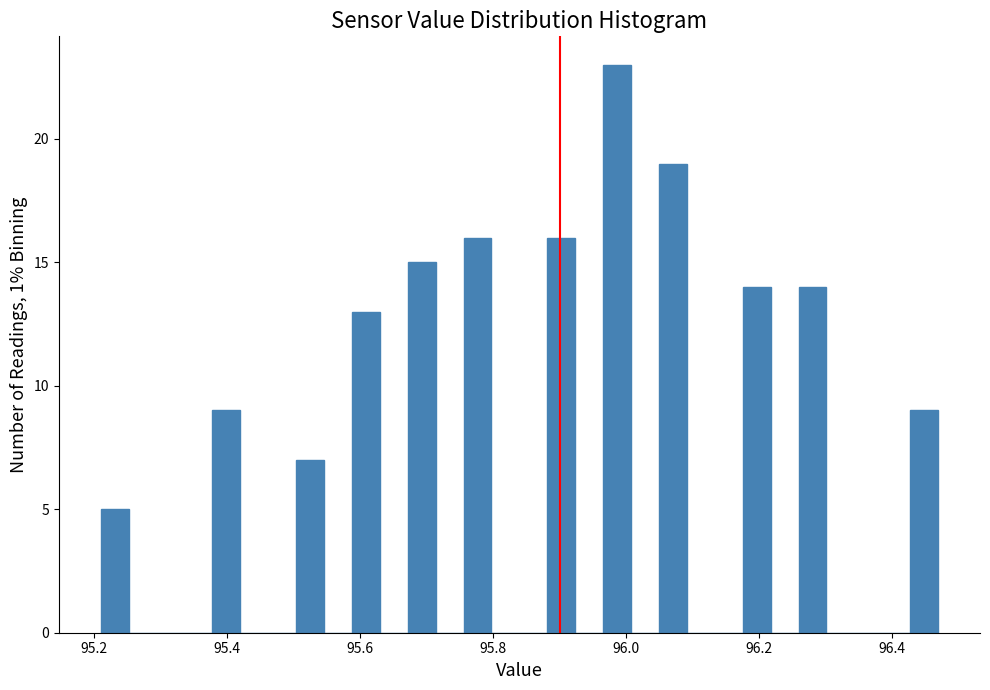

Read against the x-axis, roughly where is the centre of the tallest bar?

95.98